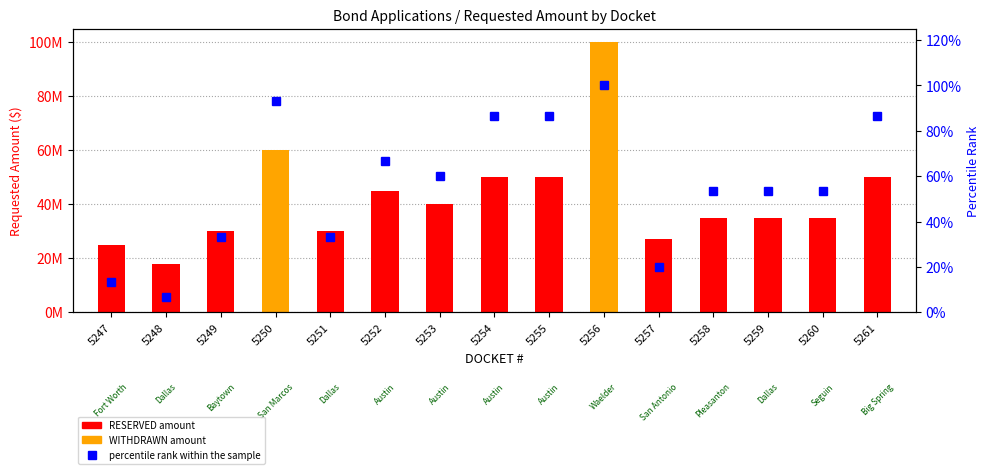

Reading right to left, list all the values displayed in this chart.

REQUESTED_AMOUNT: 5261=50000000.0	5260=35000000.0	5259=35000000.0	5258=35000000.0	5257=27000000.0	5256=100000000.0	5255=50000000.0	5254=50000000.0	5253=40000000.0	5252=45000000.0	5251=30000000.0	5250=60000000.0	5249=30000000.0	5248=18000000.0	5247=25000000.0
percentile rank within the sample: 5261=86.7	5260=53.3	5259=53.3	5258=53.3	5257=20.0	5256=100.0	5255=86.7	5254=86.7	5253=60.0	5252=66.7	5251=33.3	5250=93.3	5249=33.3	5248=6.7	5247=13.3